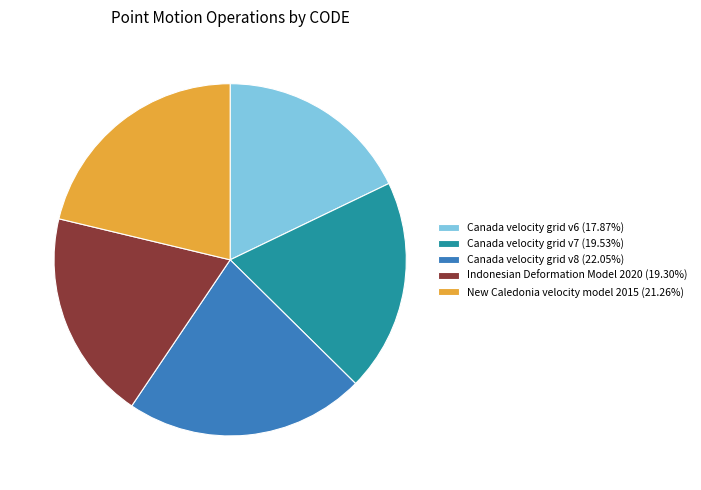

Is there any slice that represents more than half of the pie?

No